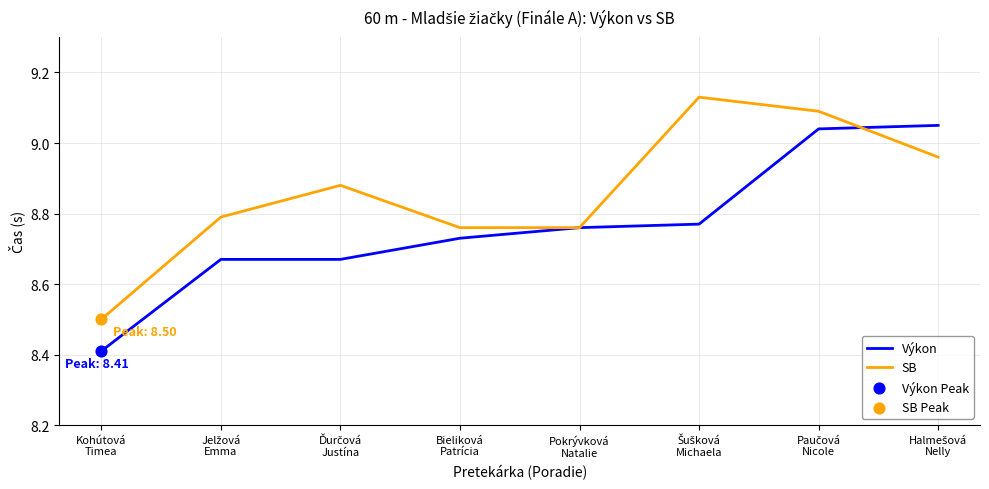

Rank the series by their average value, from lowest to highest.

Výkon, SB